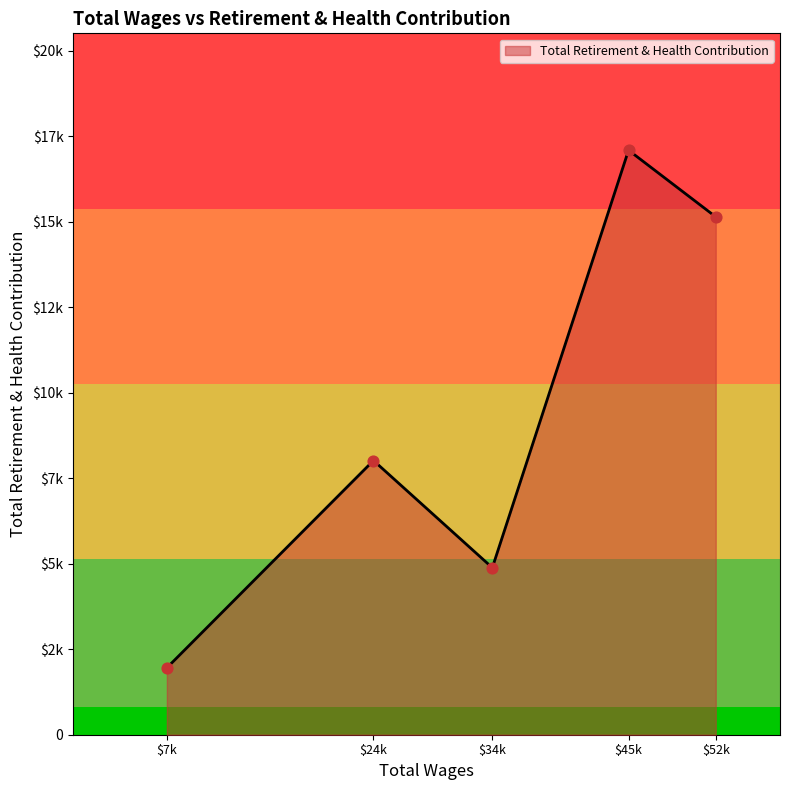

Is this an area chart (filled region under the line)?

Yes